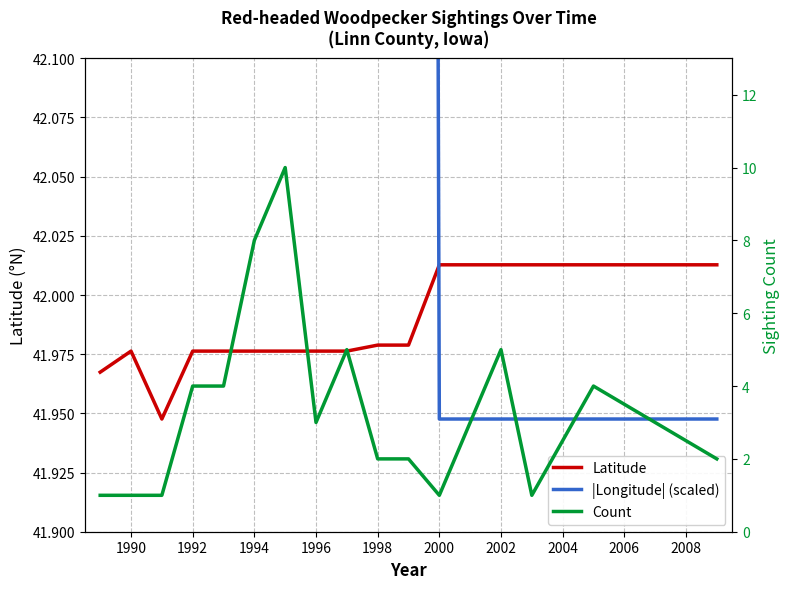

Is it true that Latitude equals 15.9 at 1998?

False